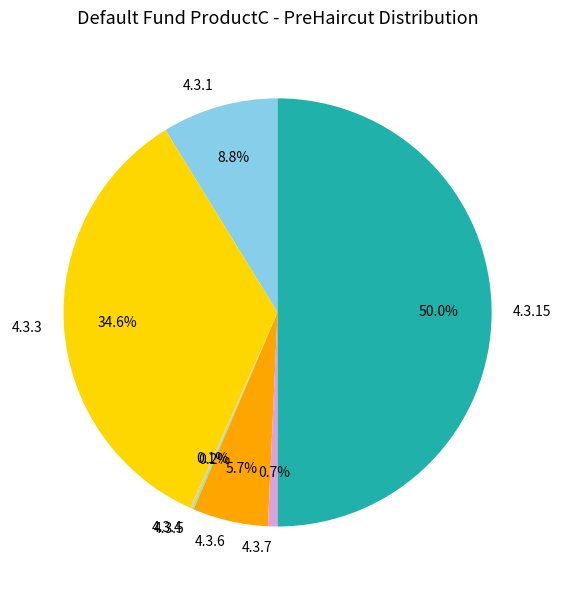

Do 4.3.7 and 4.3.3 together represent more than half of the pie?

No